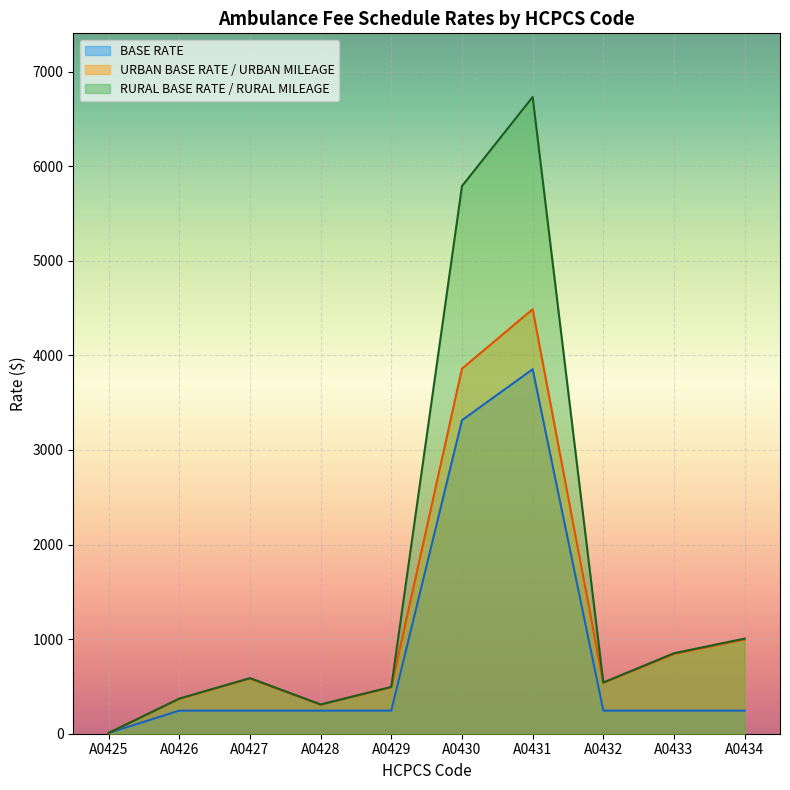

What is the minimum value shown in the chart?

7.9